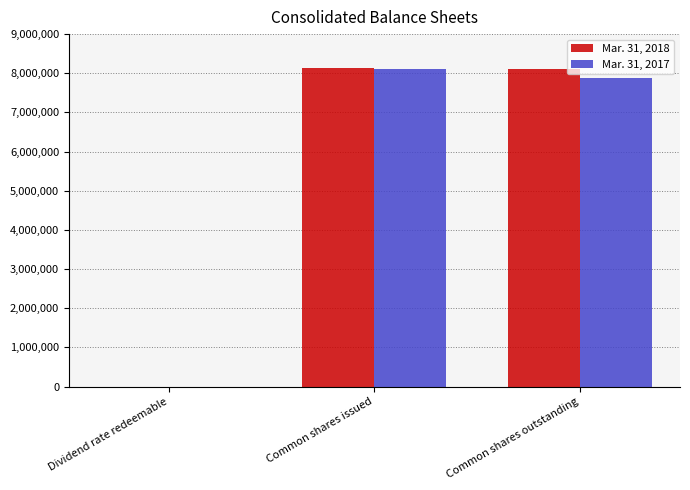

Which series has the largest total across all categories?

Mar. 31, 2018